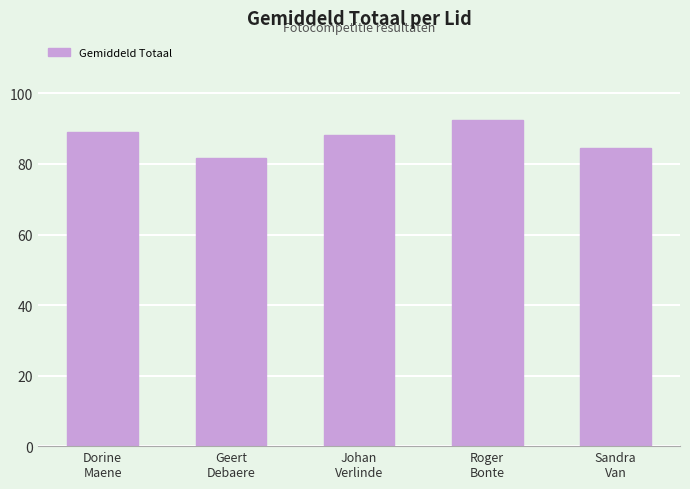

The chart shows a value of 92.6 at Roger
Bonte. True or false?

True